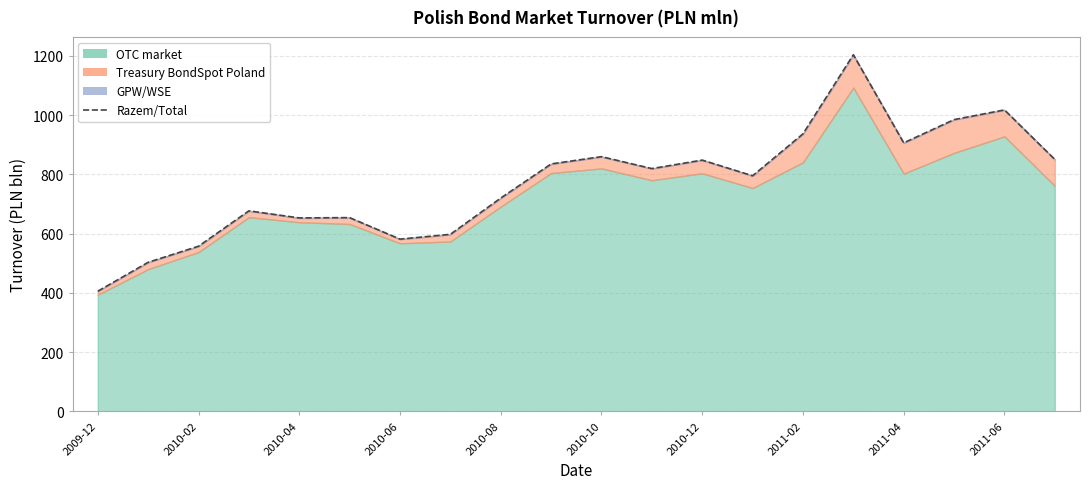

Which label corresponds to the smallest value in the chart?

2009-12